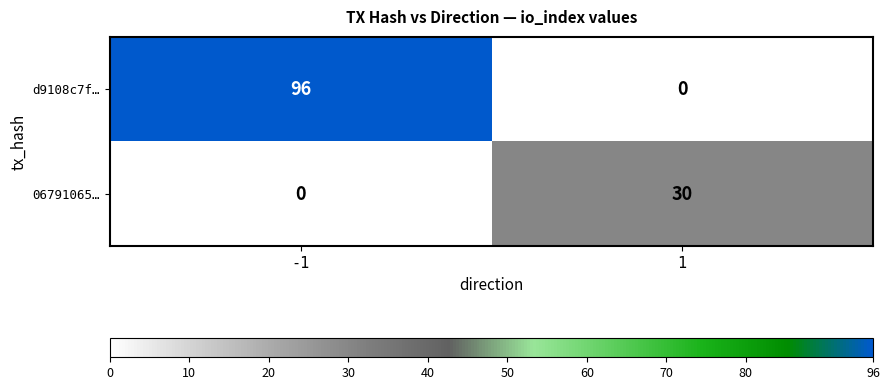

What is the maximum value for d9108c7f…?

96